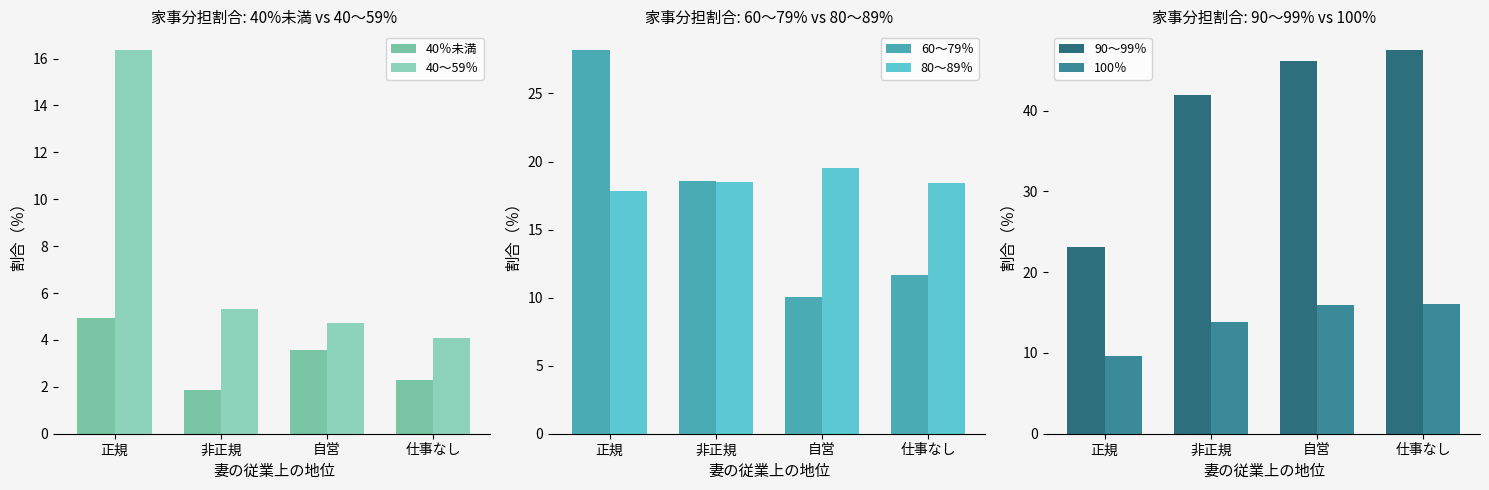

At 非正規, list the series in order from largest to smallest.

90～99％, 60～79％, 80～89％, 100％, 40～59％, 40％未満